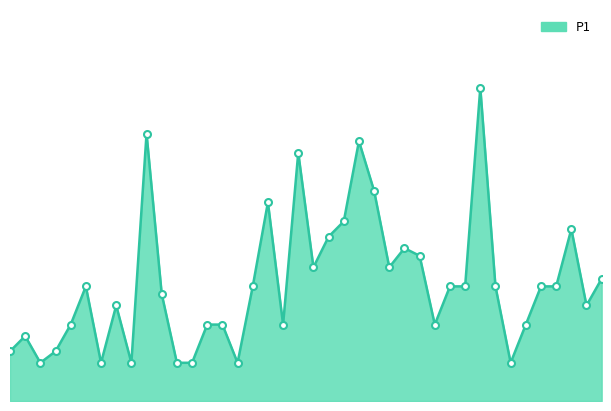

Count the values in the range 0 to 1.

40